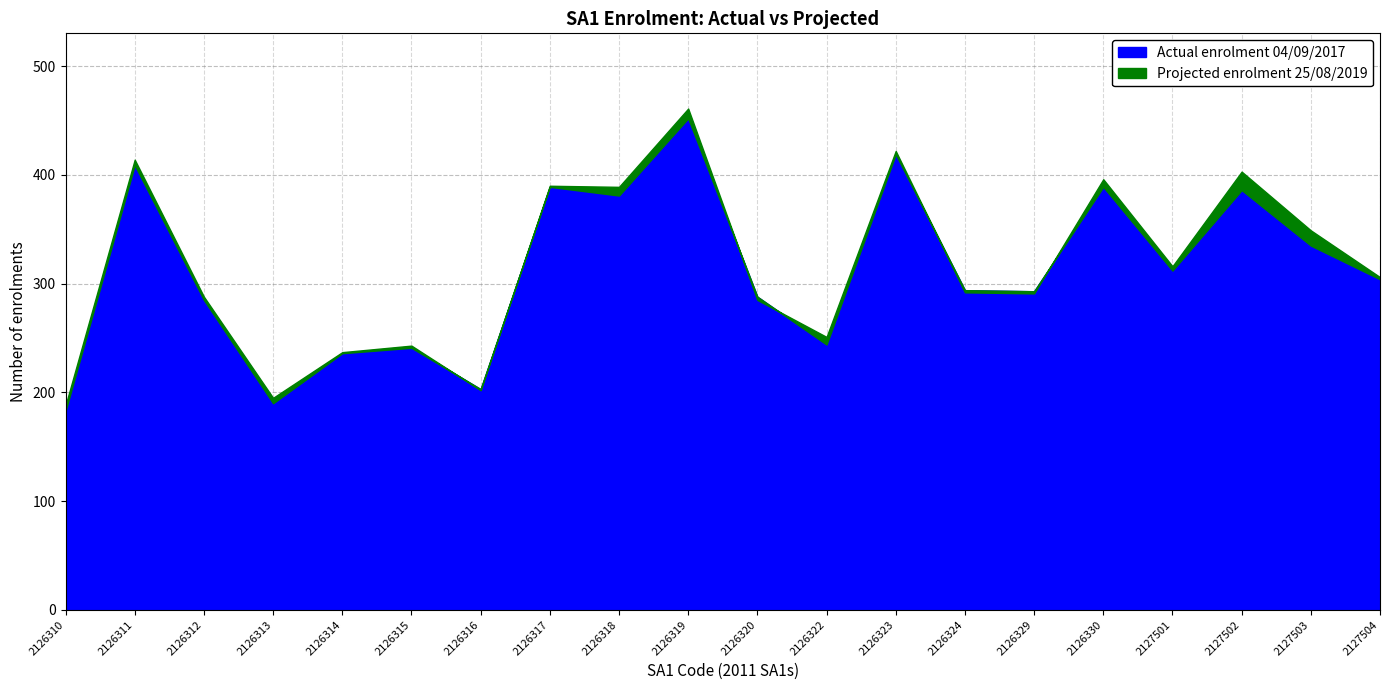

Where does the Actual enrolment 04/09/2017 series first go above 304?

2126311